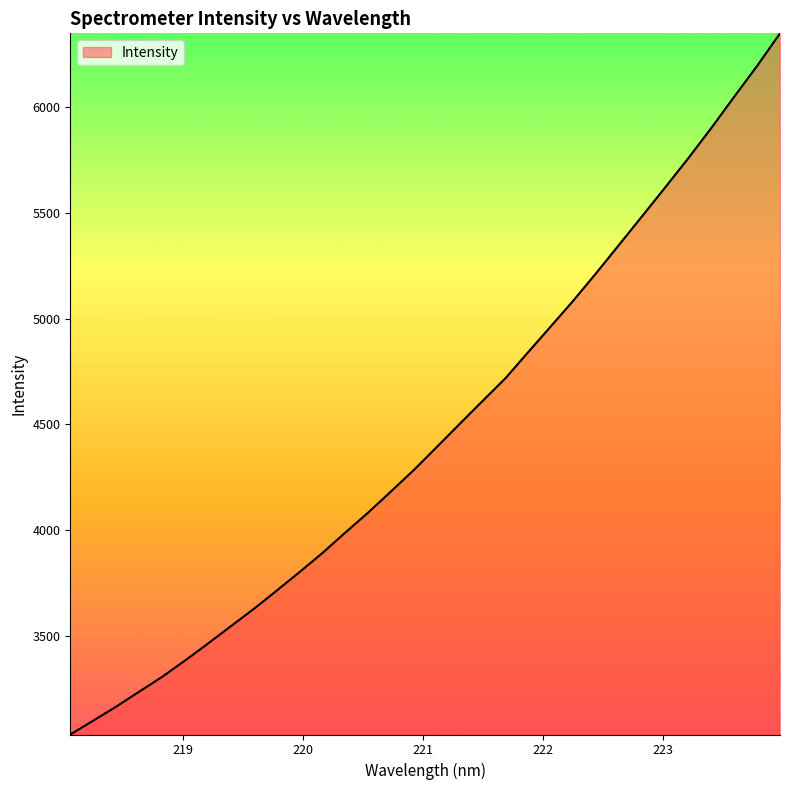

Does the chart have visible grid lines?

No